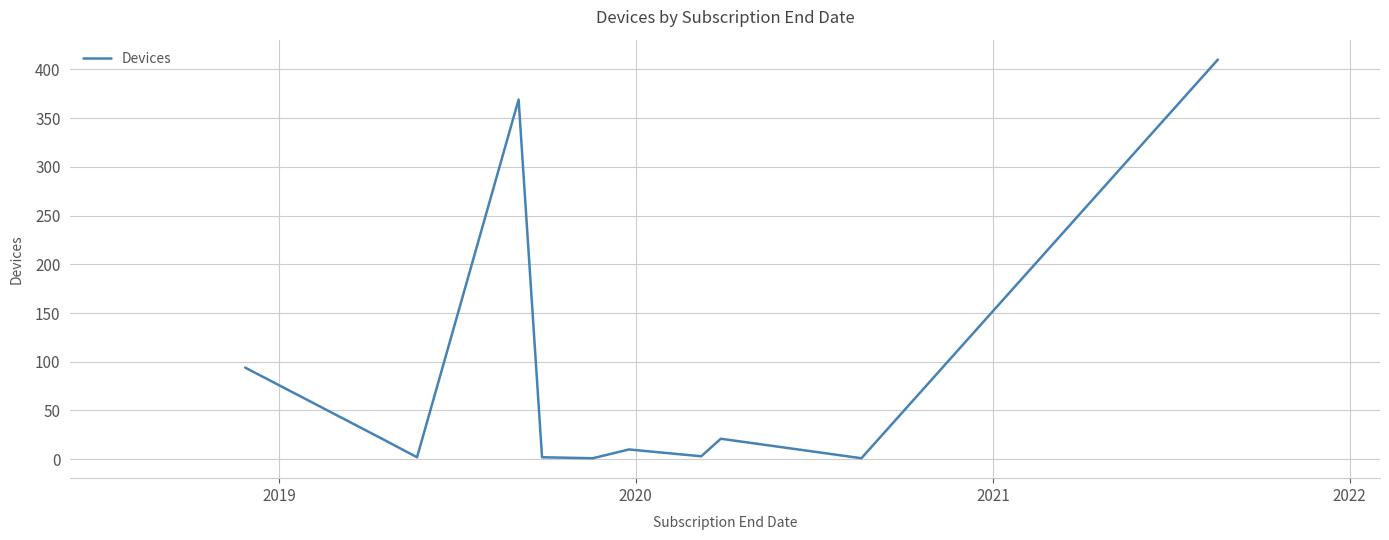

What is the greatest value displayed?

410